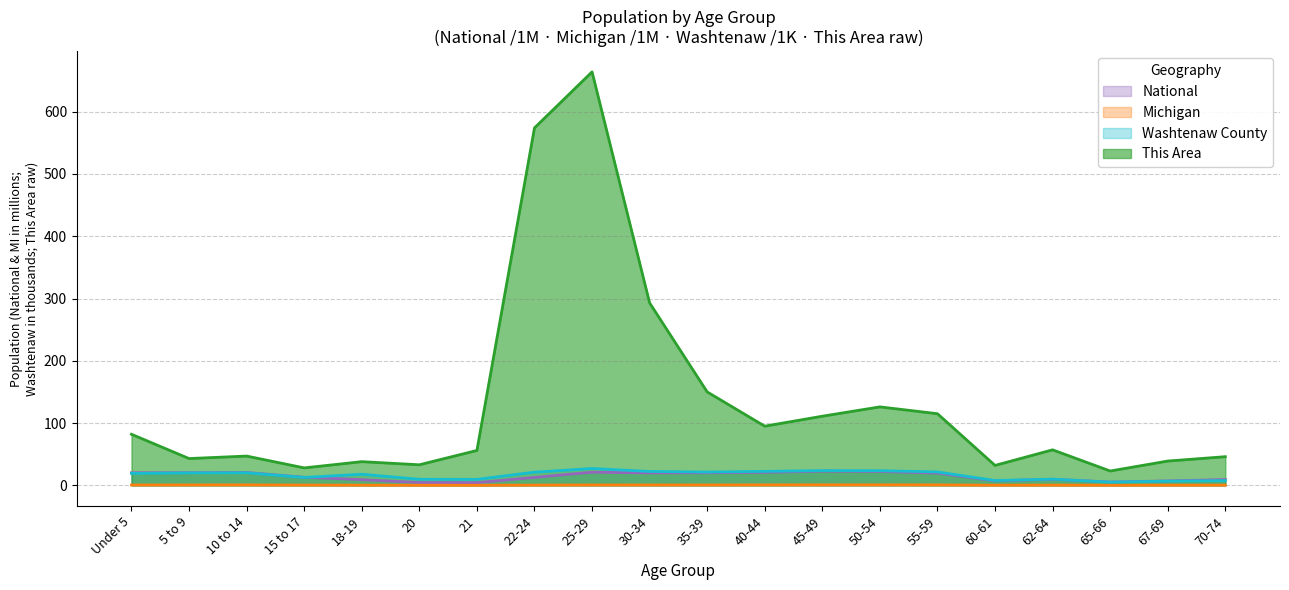

Reading left to right, extract all data points from this chart.

This Area: Under 5=82.0	5 to 9=43.0	10 to 14=47.0	15 to 17=28.0	18-19=38.0	20=33.0	21=56.0	22-24=574.0	25-29=664.0	30-34=293.0	35-39=150.0	40-44=95.0	45-49=111.0	50-54=126.0	55-59=115.0	60-61=32.0	62-64=57.0	65-66=23.0	67-69=39.0	70-74=46.0
Washtenaw County: Under 5=19.1	5 to 9=20.0	10 to 14=20.2	15 to 17=12.7	18-19=17.8	20=9.8	21=9.6	22-24=21.1	25-29=27.1	30-34=22.3	35-39=21.4	40-44=22.4	45-49=23.7	50-54=23.5	55-59=21.6	60-61=7.7	62-64=10.0	65-66=5.1	67-69=6.7	70-74=7.6
Michigan: Under 5=0.6	5 to 9=0.6	10 to 14=0.7	15 to 17=0.4	18-19=0.3	20=0.1	21=0.1	22-24=0.4	25-29=0.6	30-34=0.6	35-39=0.6	40-44=0.7	45-49=0.7	50-54=0.8	55-59=0.7	60-61=0.2	62-64=0.3	65-66=0.2	67-69=0.2	70-74=0.3
National: Under 5=20.2	5 to 9=20.3	10 to 14=20.7	15 to 17=13.0	18-19=9.1	20=4.5	21=4.4	22-24=12.7	25-29=21.1	30-34=20.0	35-39=20.2	40-44=20.9	45-49=22.7	50-54=22.3	55-59=19.7	60-61=7.1	62-64=9.7	65-66=5.3	67-69=7.1	70-74=9.3